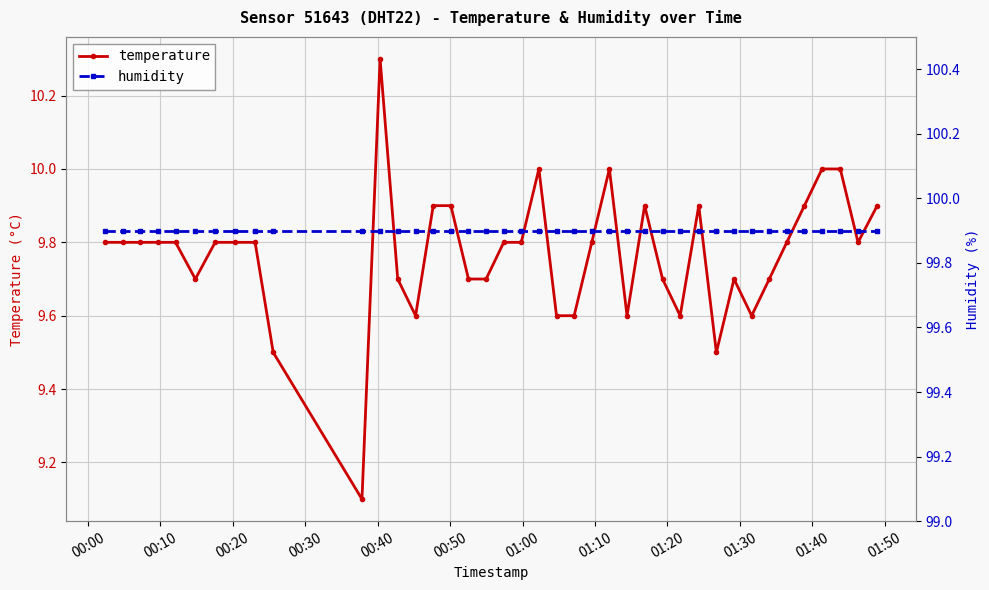

True or false: humidity and temperature intersect in this chart.

False